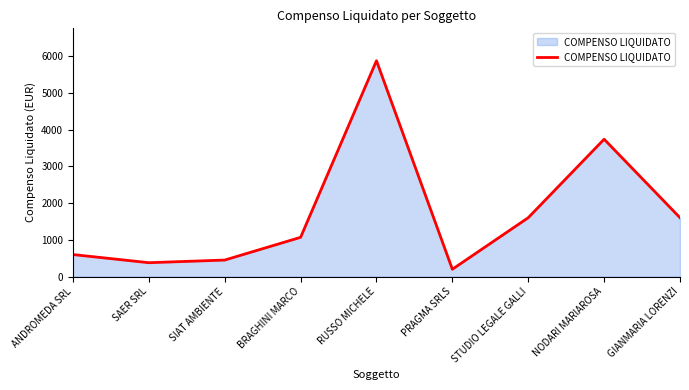

How many categories are shown in the chart?

9